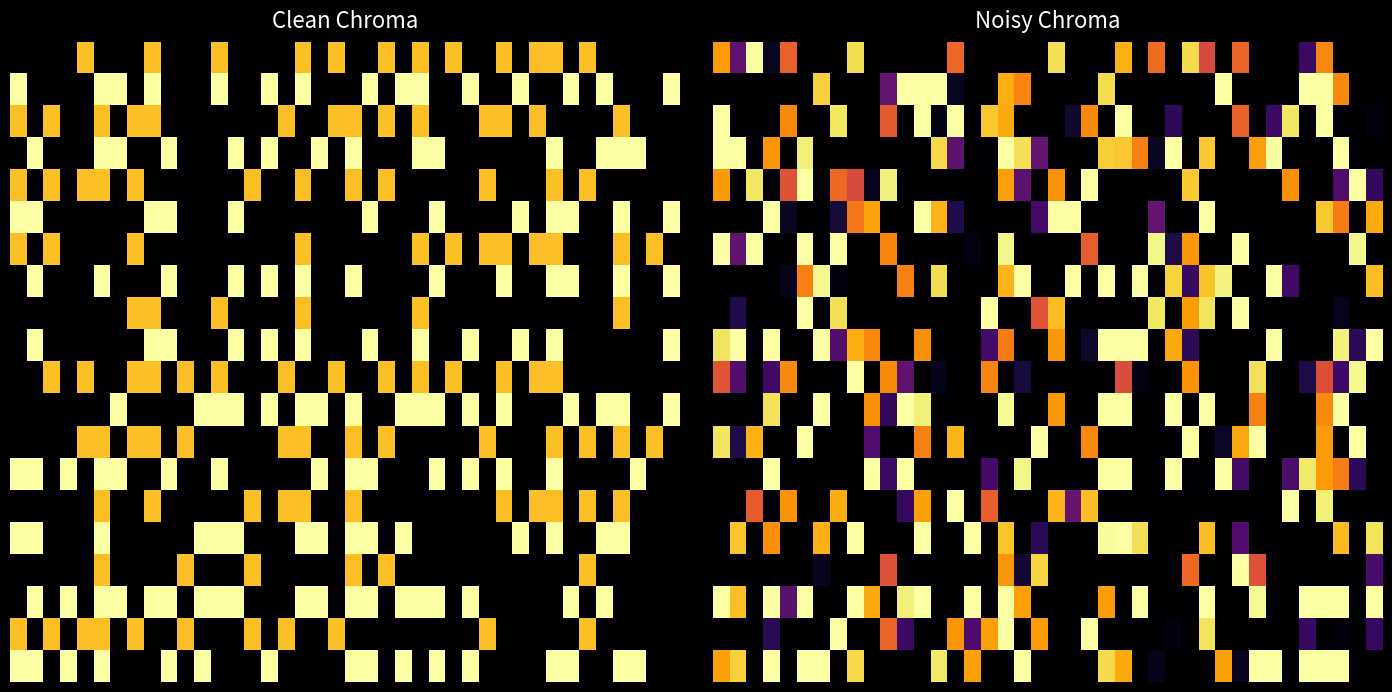

How many data points does each series have?

40